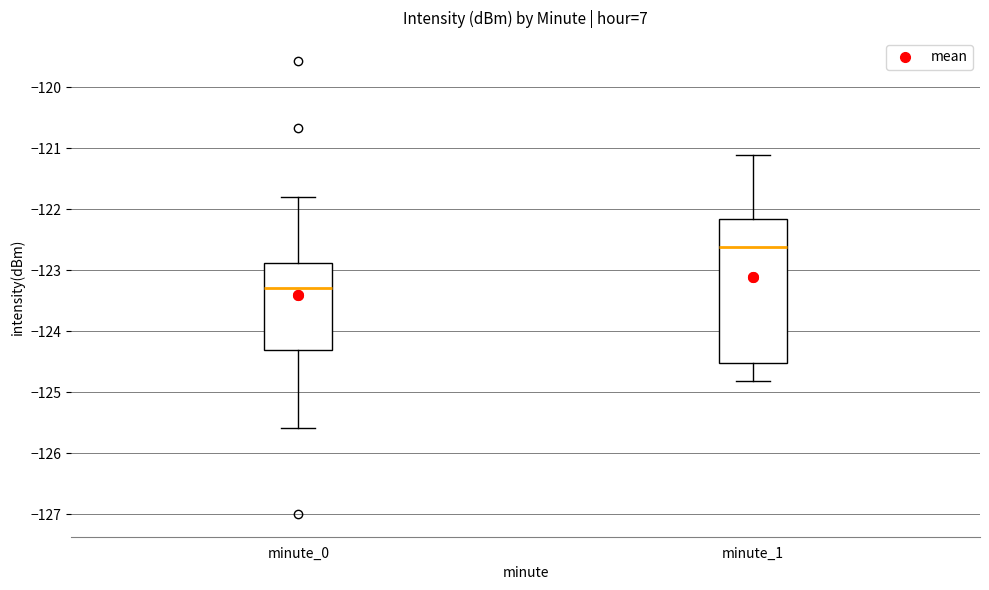

Where does the median line of the box for minute_1 sit on the y-axis? The values are not printed on the chart, so give them approximately, as read against the axis.

-122.6